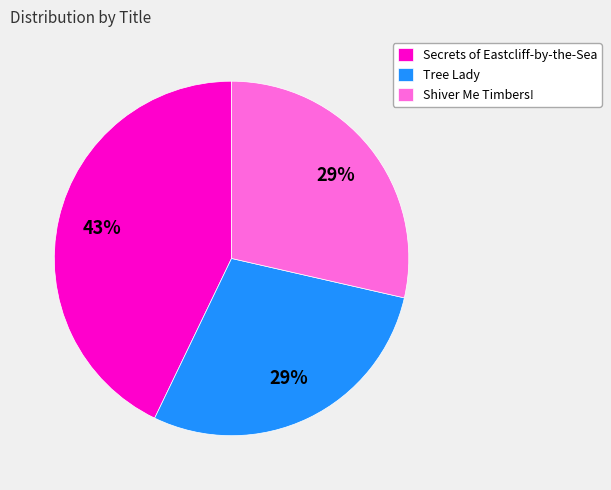

To the nearest percent, what percentage of the pie is Secrets of Eastcliff-by-the-Sea?

43%